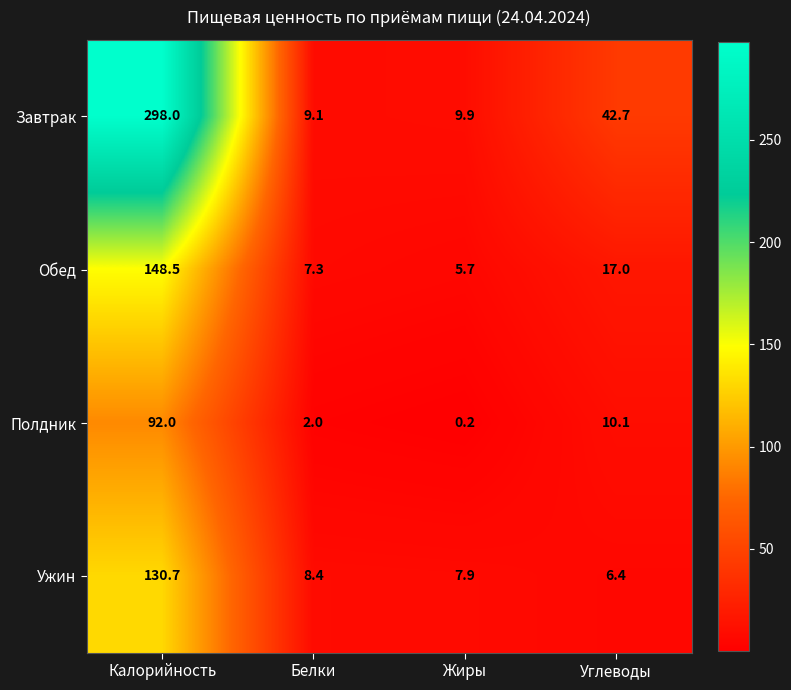

What is the difference between the Полдник values at Углеводы and Калорийность?

81.9